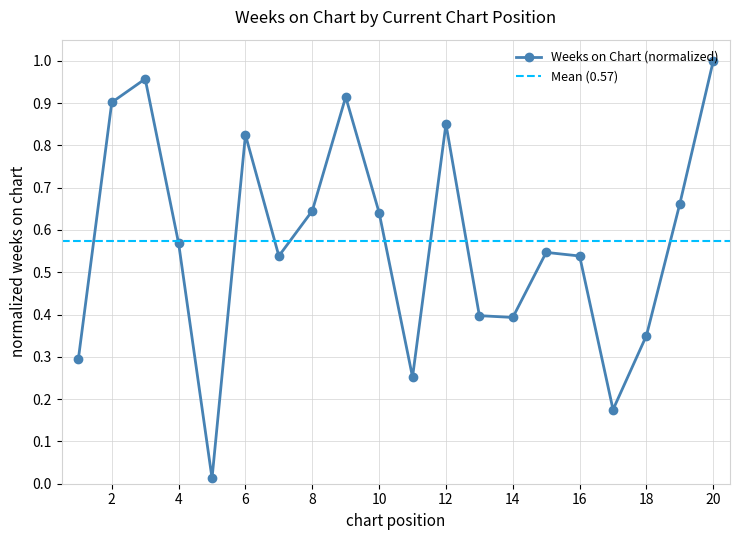

True or false: Weeks on Chart (normalized) has more than 2 points higher than both neighbors.

True